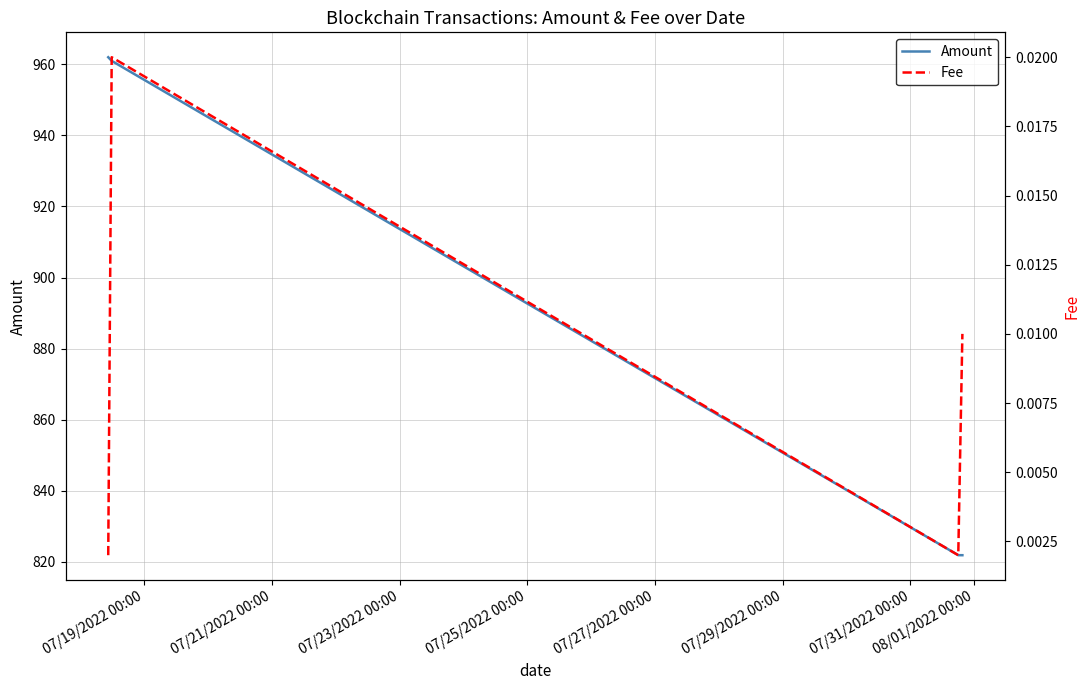

What is the minimum value for Amount?

821.9